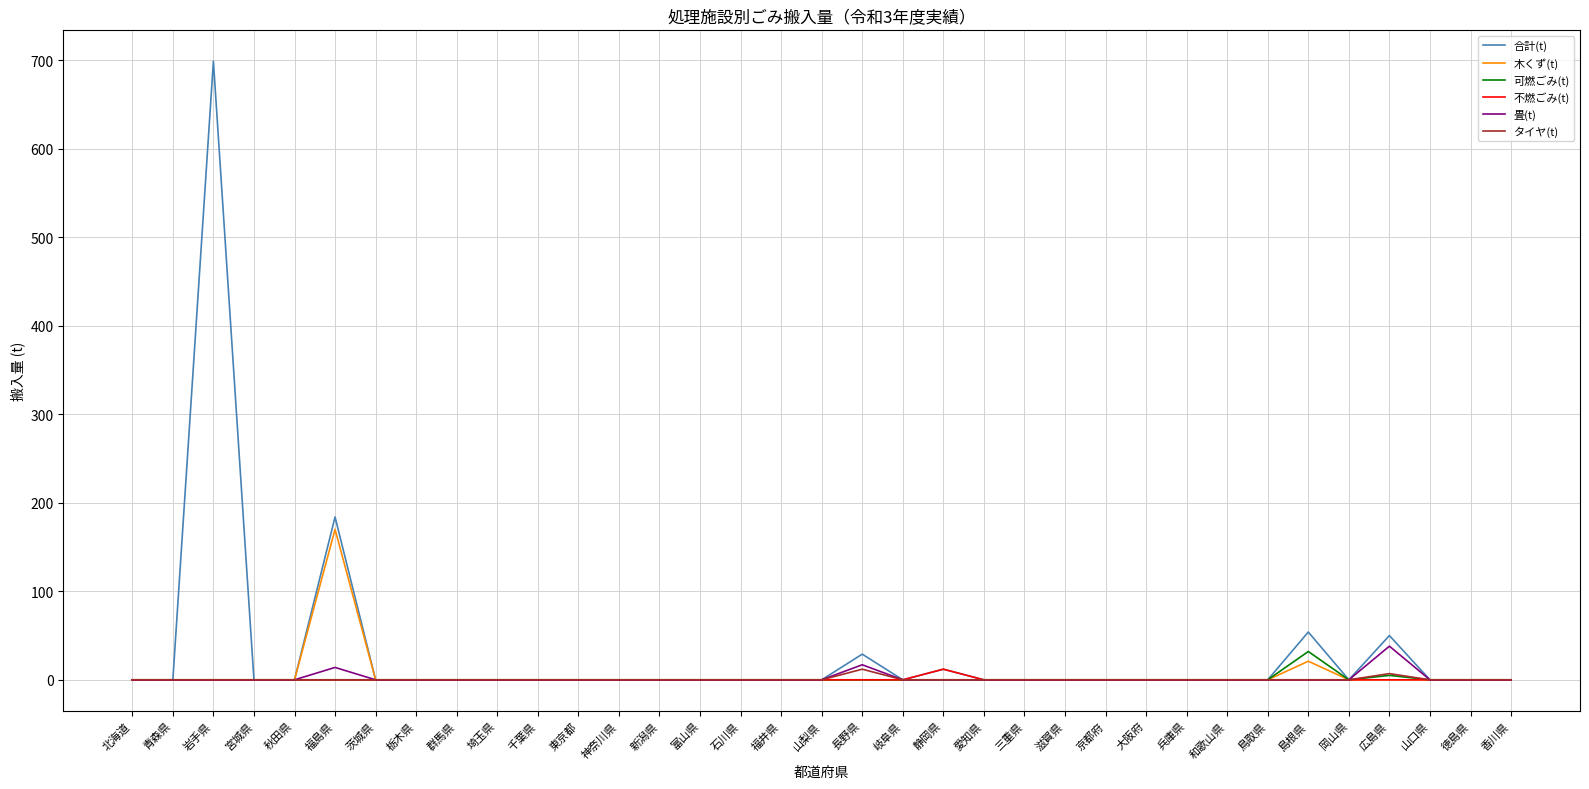

Which series changed the most between 秋田県 and 広島県?

合計(t)